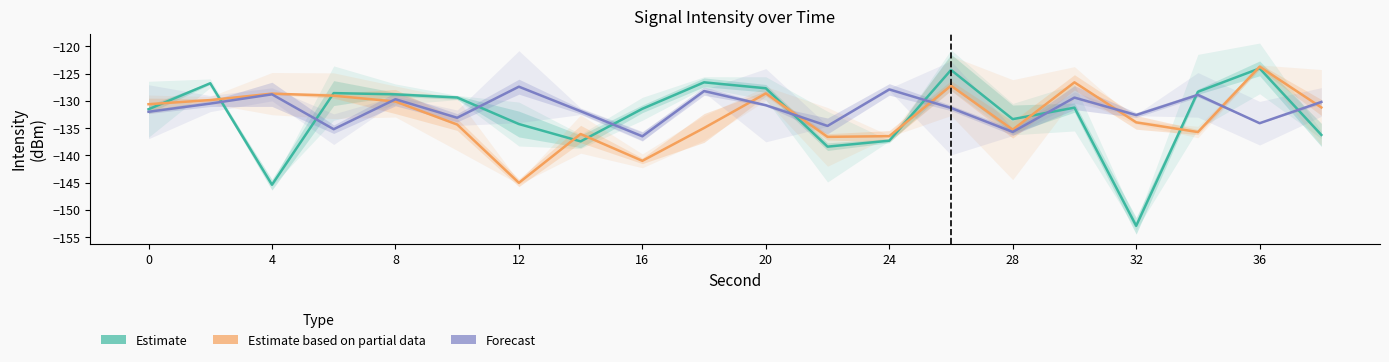

At how many categories does at least one series exceed -136?

20